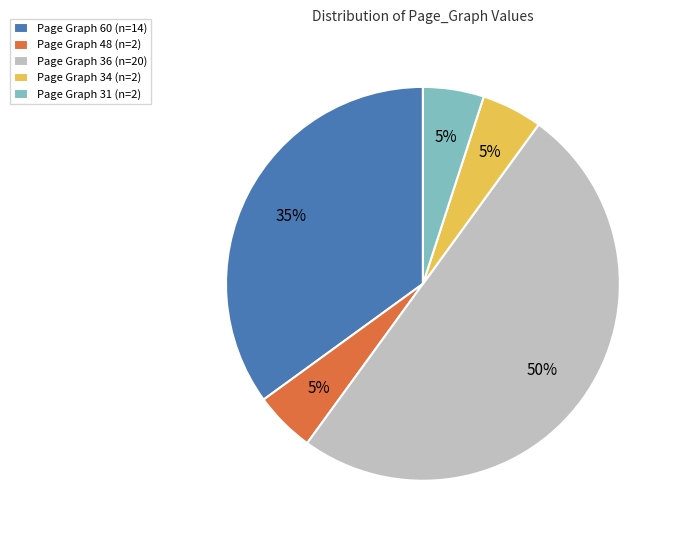

Combined, do Page Graph 36 (n=20) and Page Graph 31 (n=2) account for over 50%?

Yes